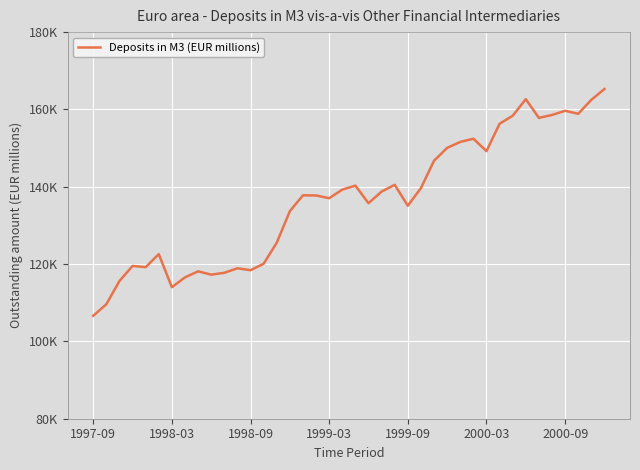

Where is the data nearest to the value 135952?

21